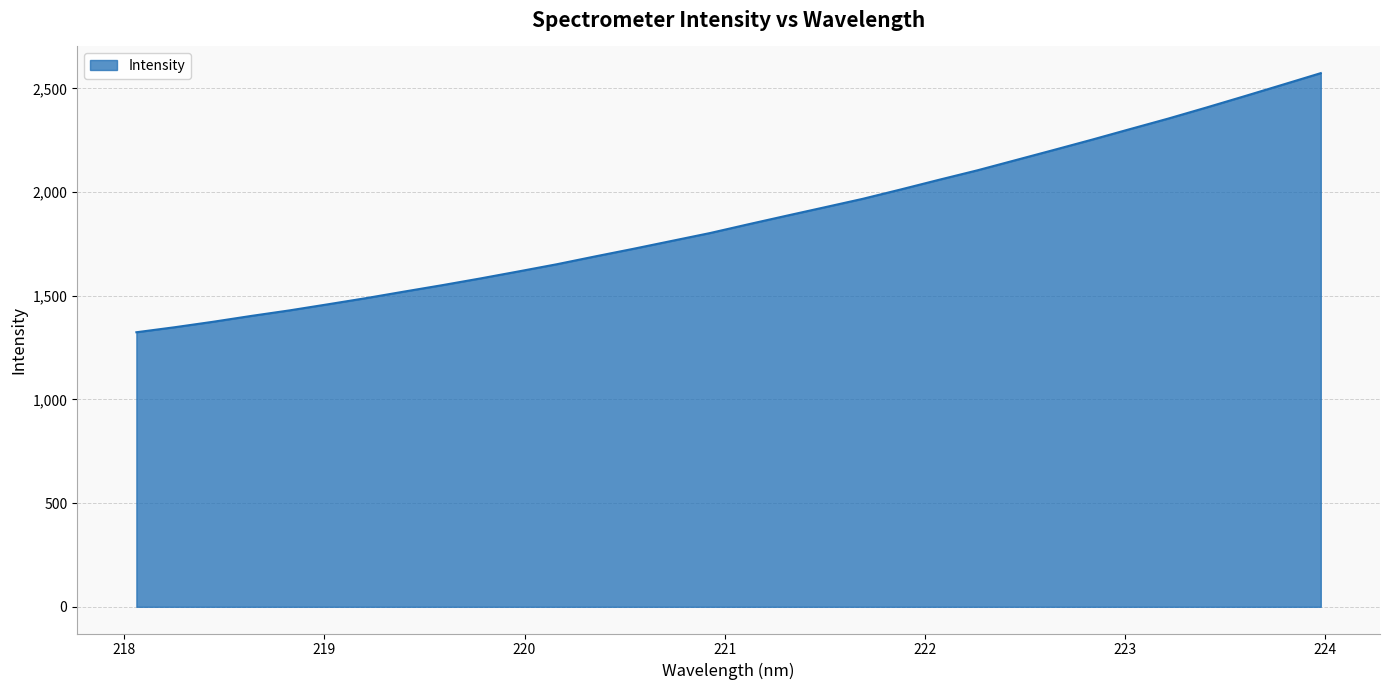

What is the difference between the maximum and minimum values?

1249.6